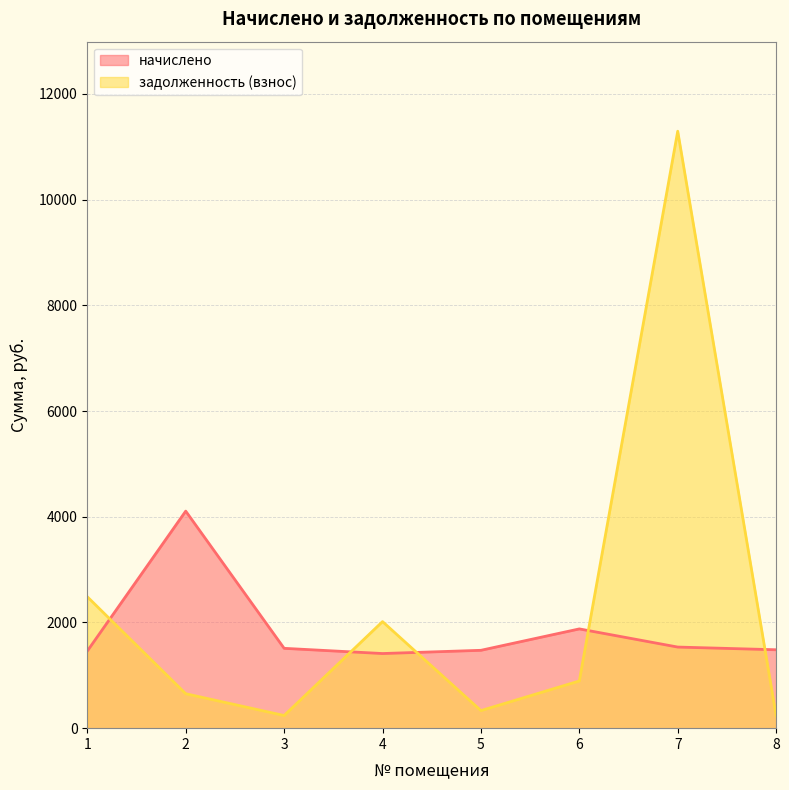

True or false: начислено has a value of 4106.2 at 2.

True